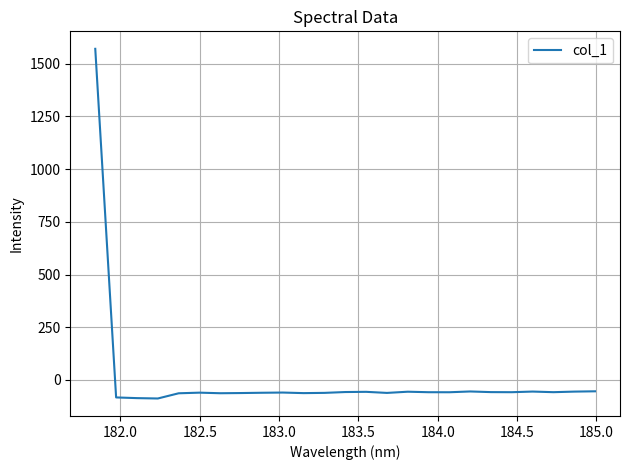

What is the maximum value shown in the chart?

1570.4